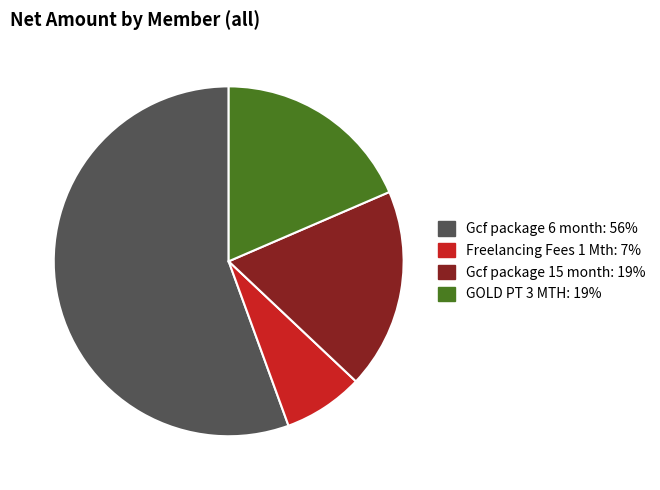

Is there any slice that represents more than half of the pie?

Yes